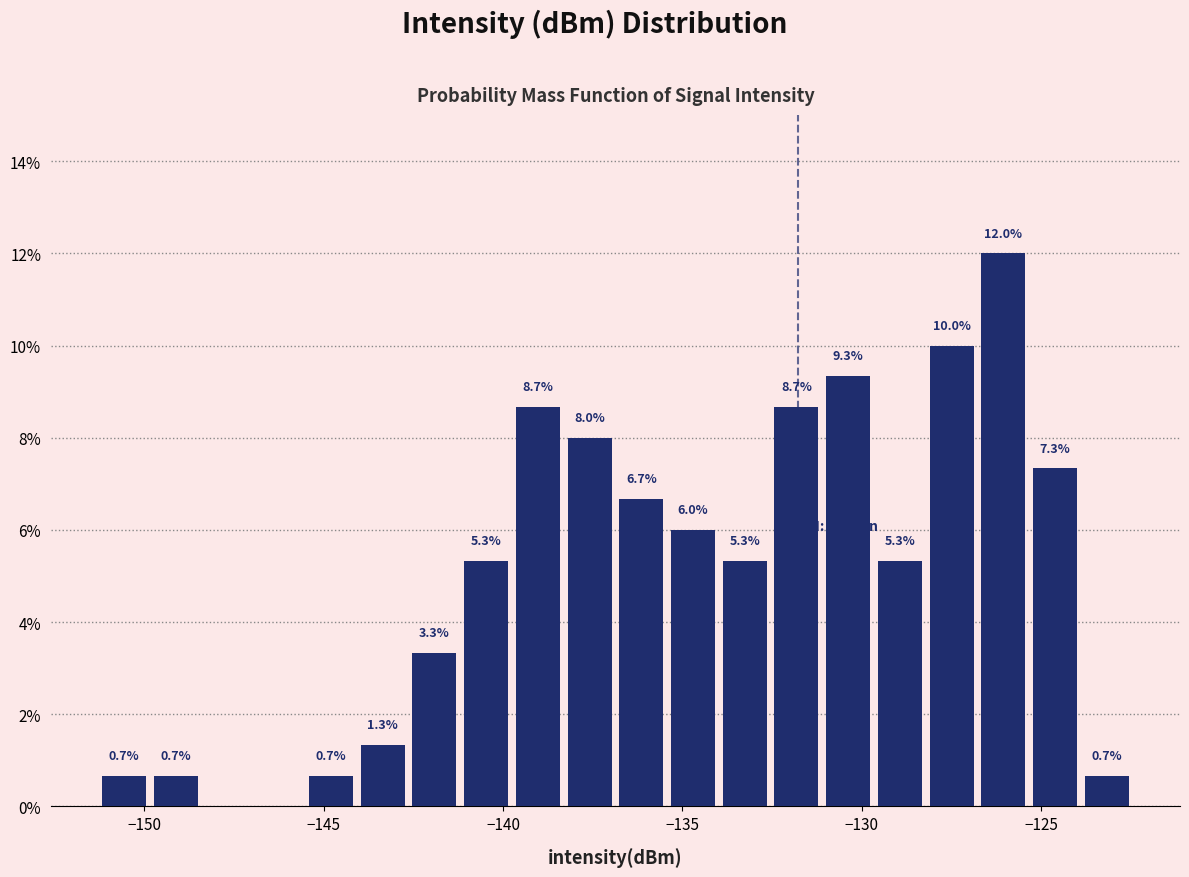

Read against the x-axis, roughly where is the centre of the tallest bar?

-126.0